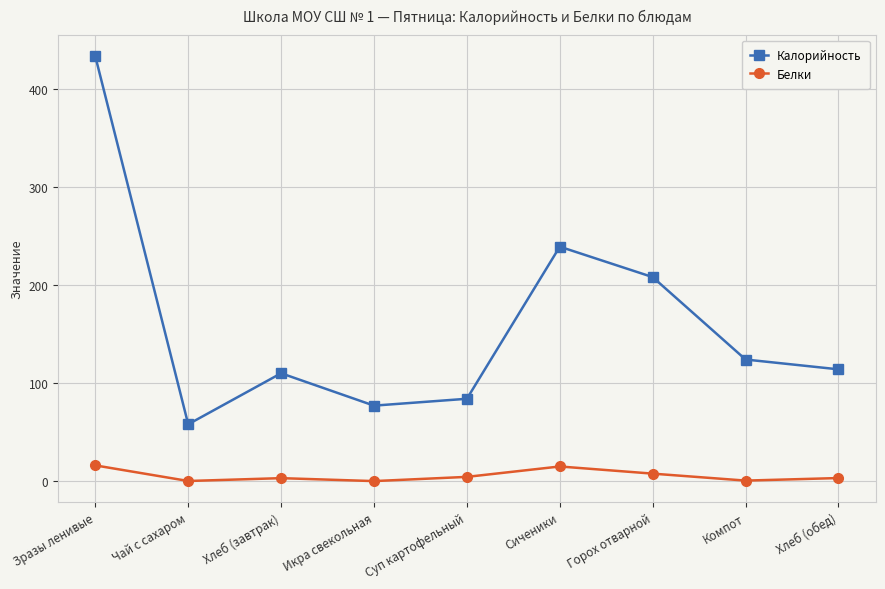

True or false: Белки and Калорийность intersect in this chart.

False